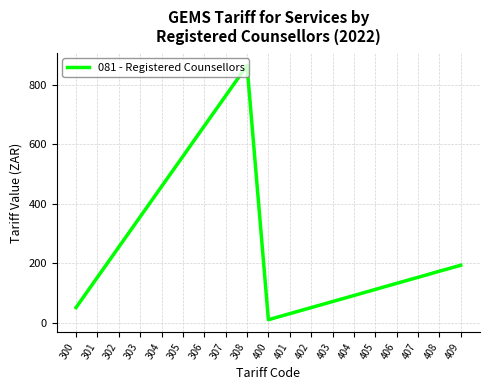

Where is the first local minimum?

400